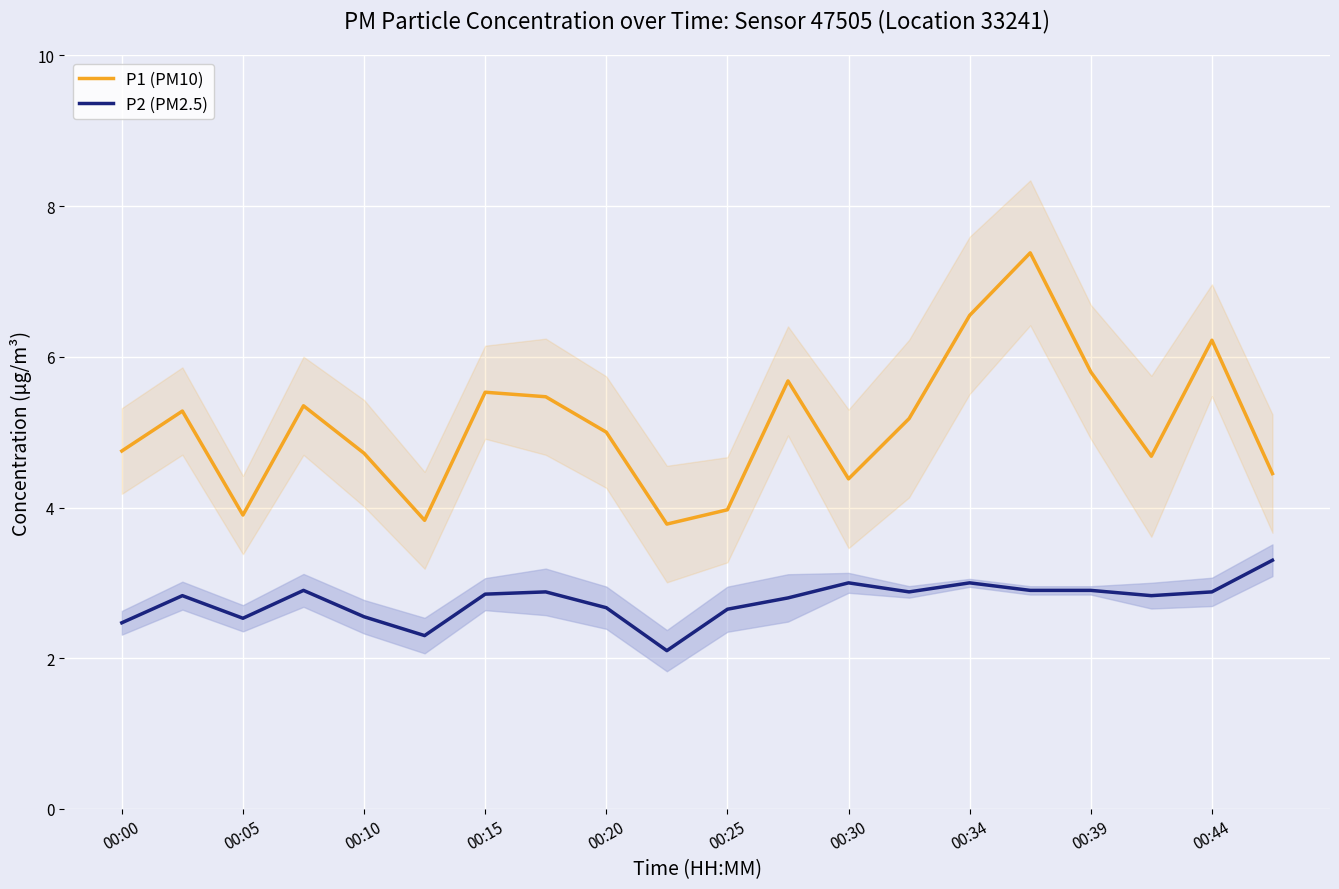

What value does the P2 (PM2.5) series have at 00:05?

2.5